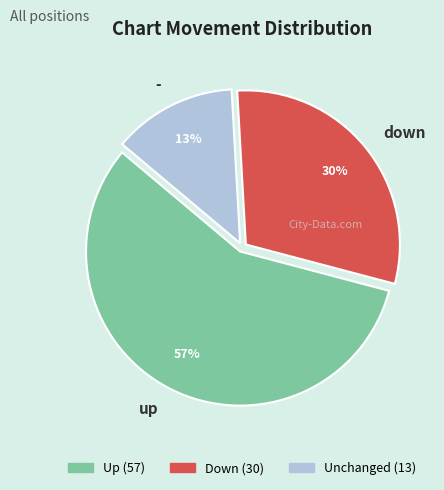

Rank the categories by value from lowest to highest.

-, down, up